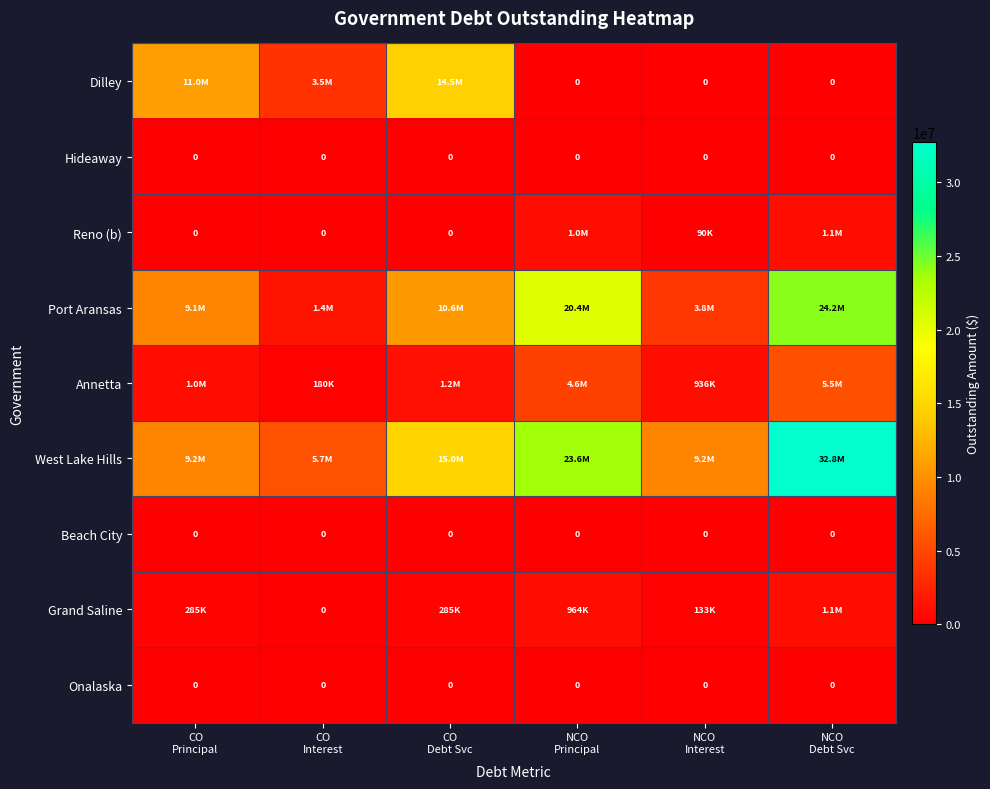

The value of Annetta at NCO Debt Svc is 8527754.6. True or false?

False